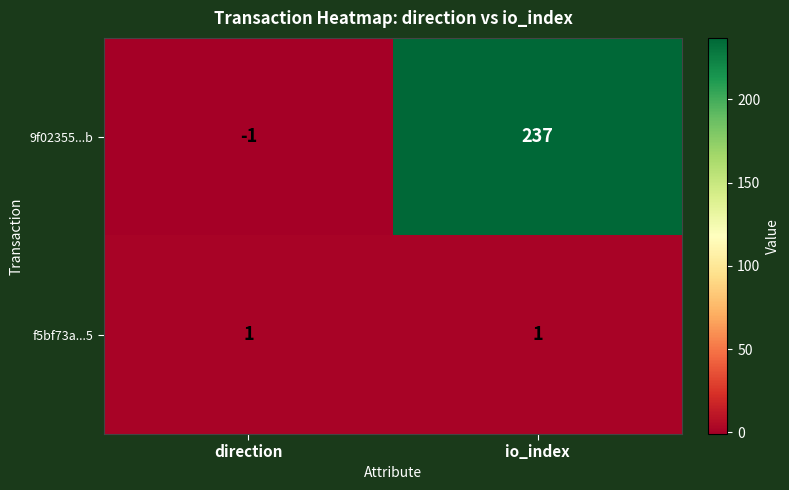

What is the maximum value shown in the chart?

237